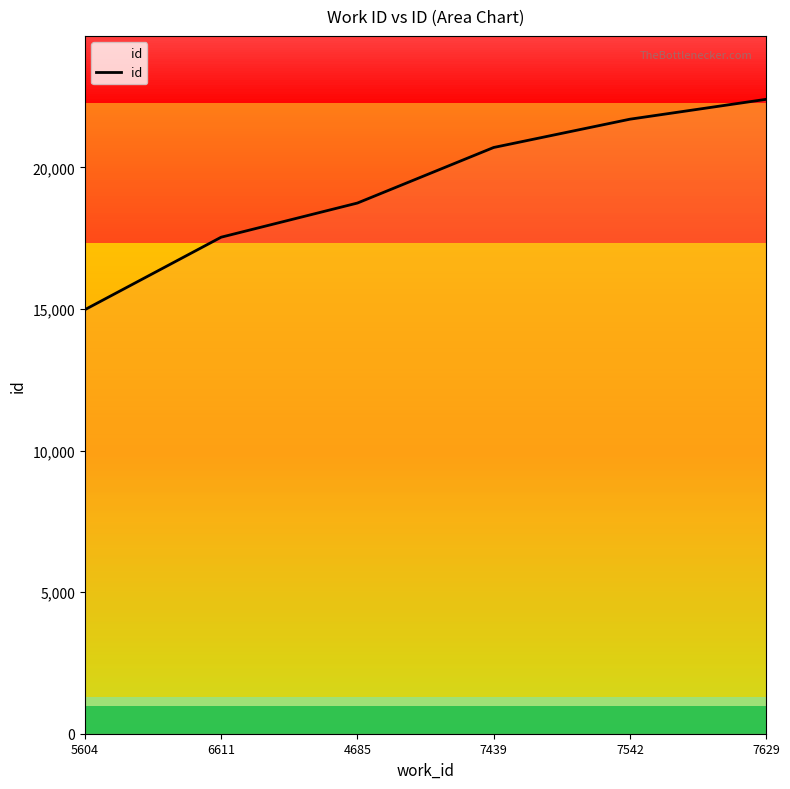

List the labels in order of value, largest first.

7629, 7542, 7439, 4685, 6611, 5604